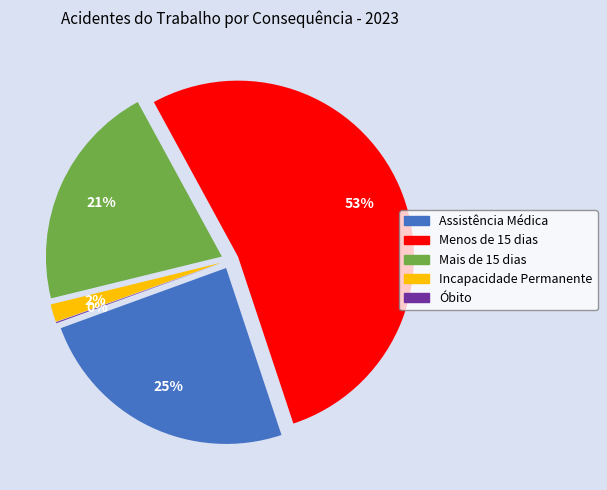

To the nearest percent, what is the combined percentage of Assistência Médica and Óbito?

25%